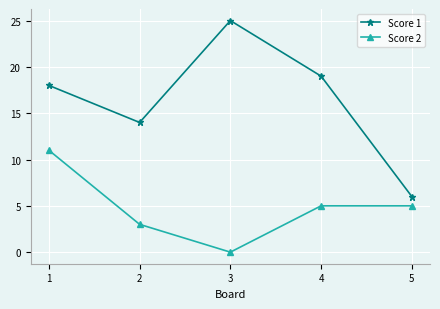

What is the difference between the maximum and minimum values in the Score 2 series?

11